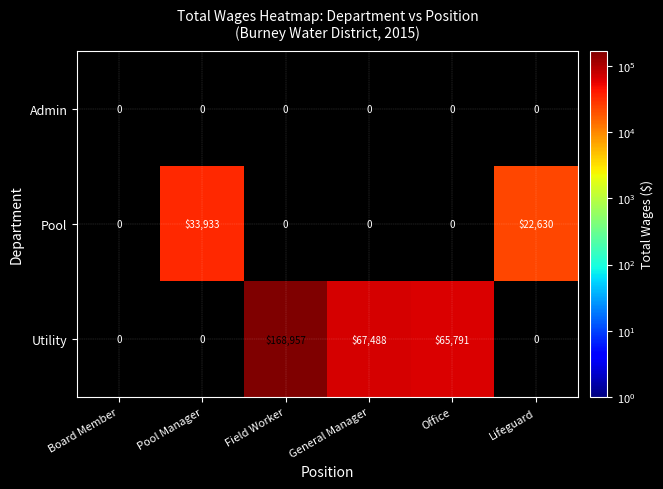

What is the average value of the Pool series?

9427